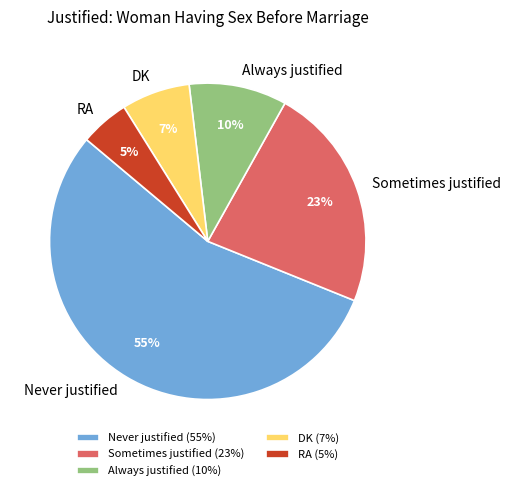

Approximately how many times larger is the value at Sometimes justified compared to RA?

4.6